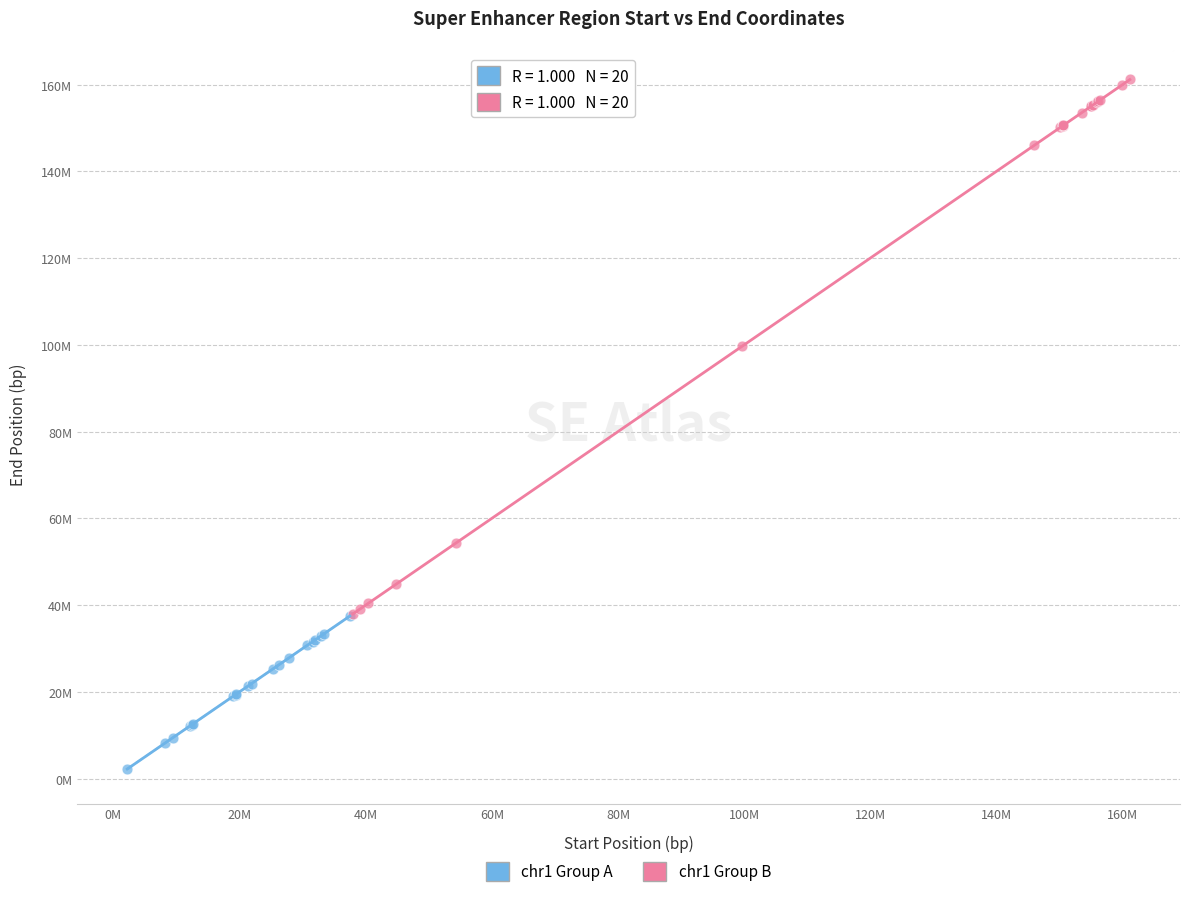

Which series reaches the minimum Y coordinate?

chr1 Group A